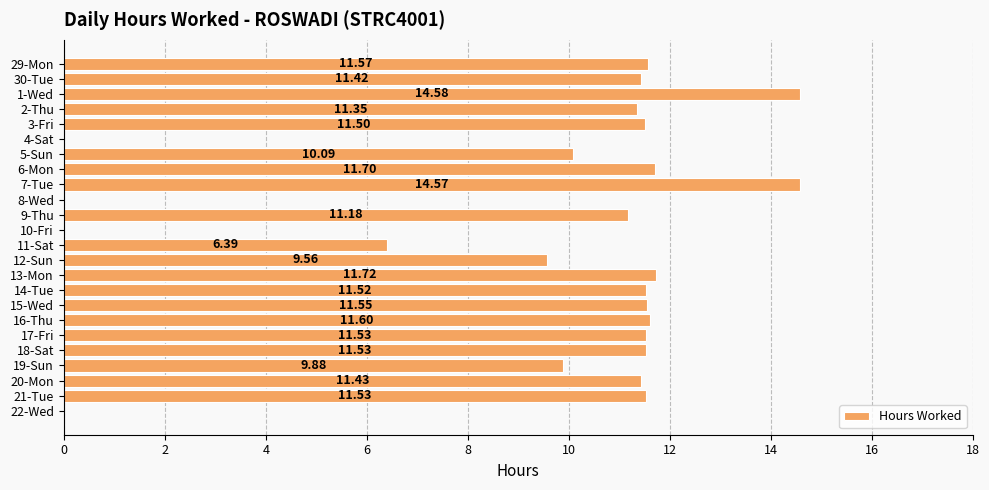

Are the bars horizontal?

Yes